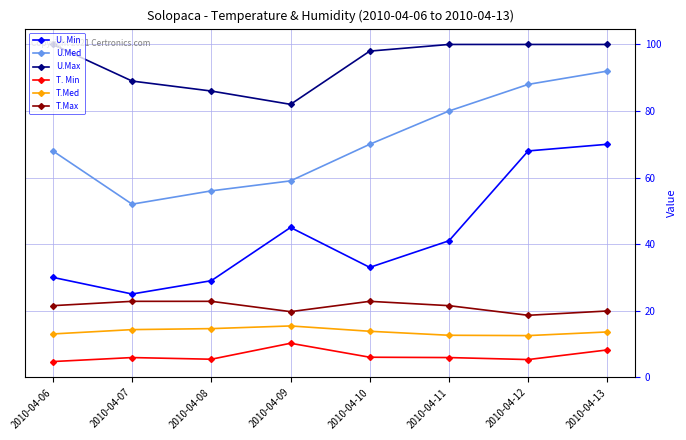

What is the greatest value displayed?

100.0